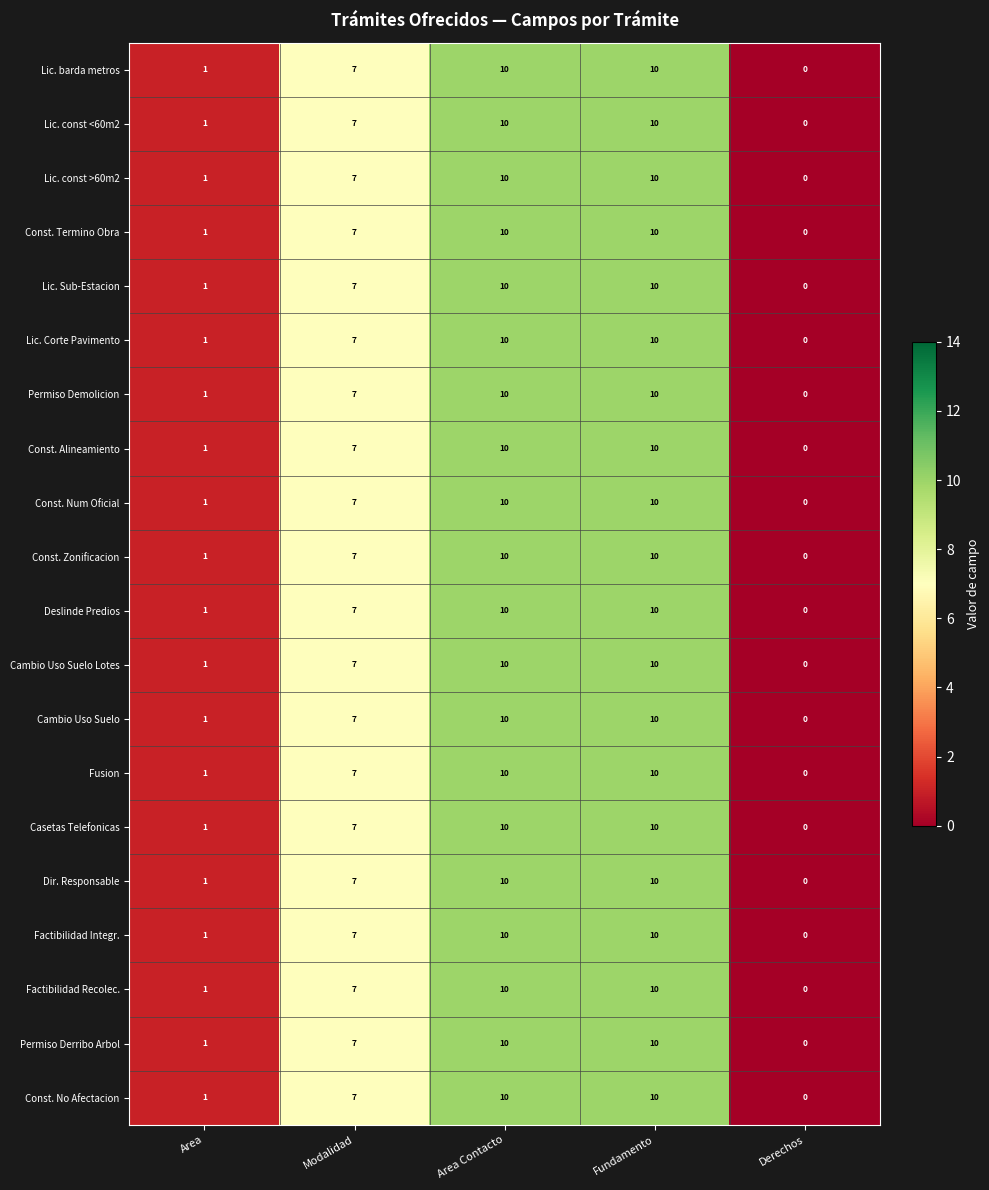

What is the average value of the Factibilidad Recolec. series?

6